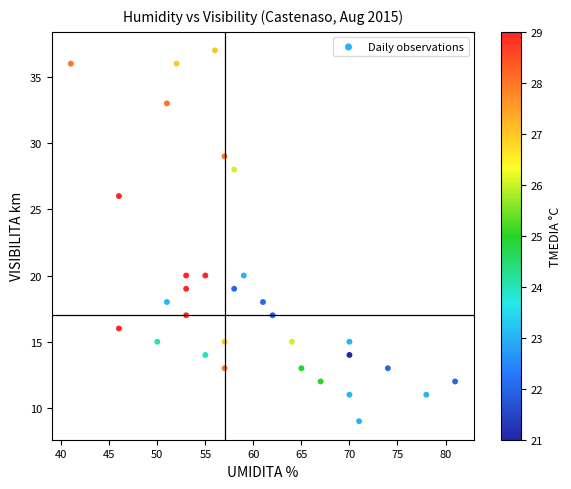

What is the range of X values (max minus min)?

40